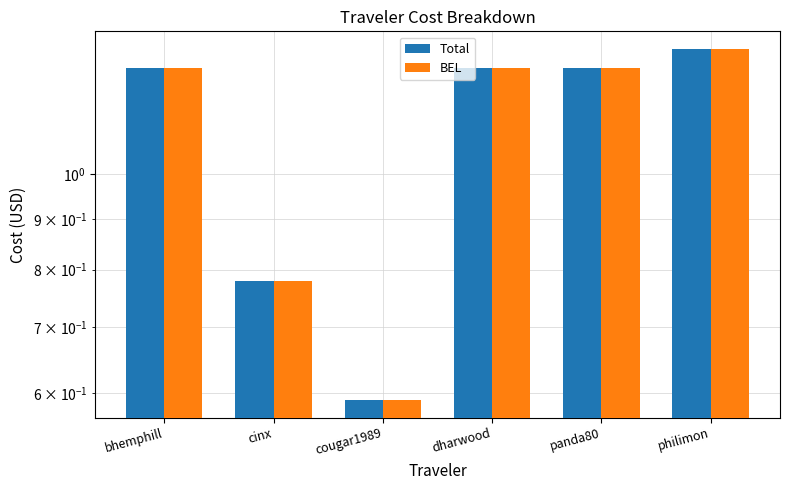

Which has a higher value, dharwood or bhemphill?

dharwood